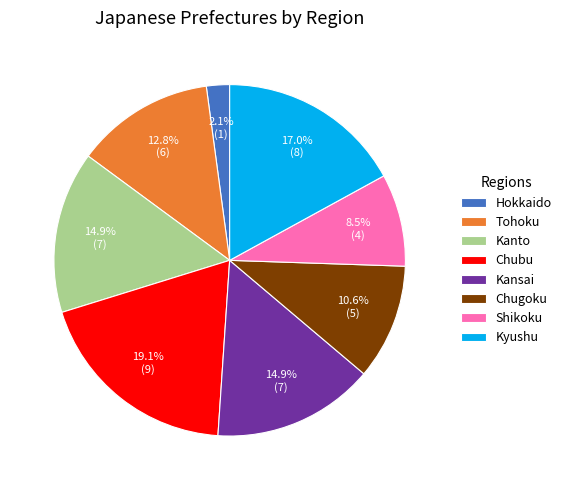

Combined, what portion of the pie is Kyushu and Kansai?

31.9%